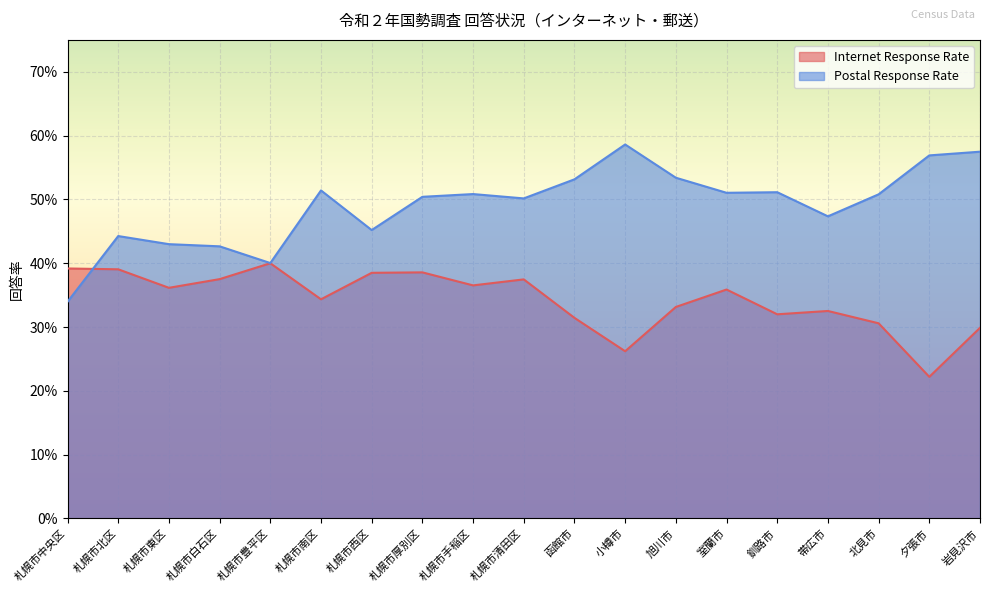

True or false: Internet Response Rate has more than 0 interior local peaks.

True